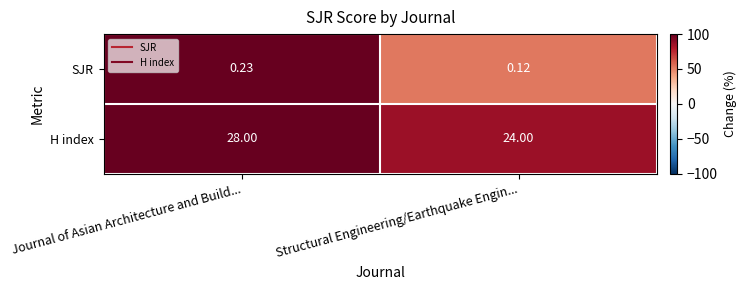

Which series has the largest range (max minus min)?

H index